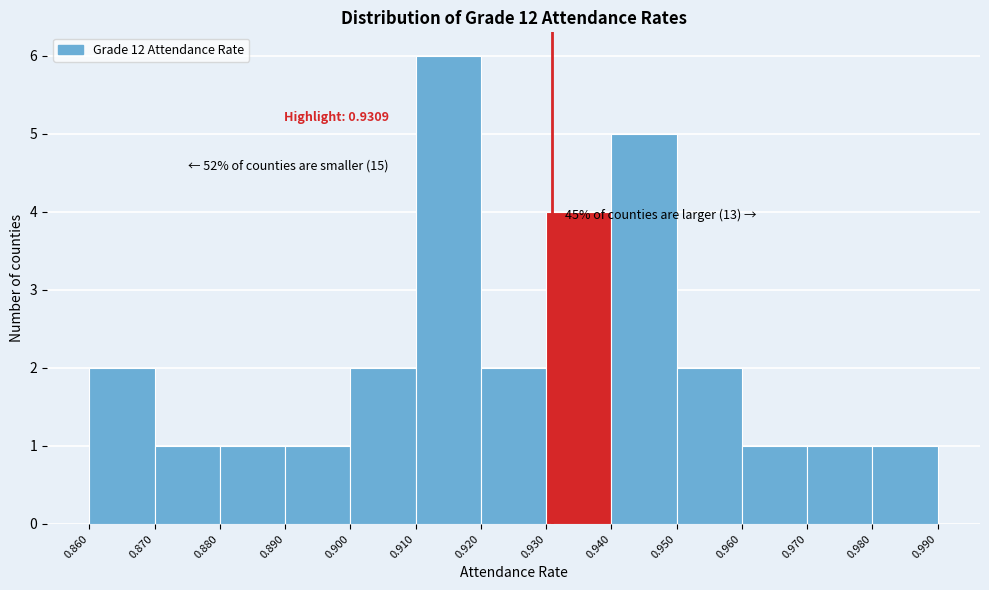

Which range on the x-axis has the tallest bar?

0.910 to 0.920